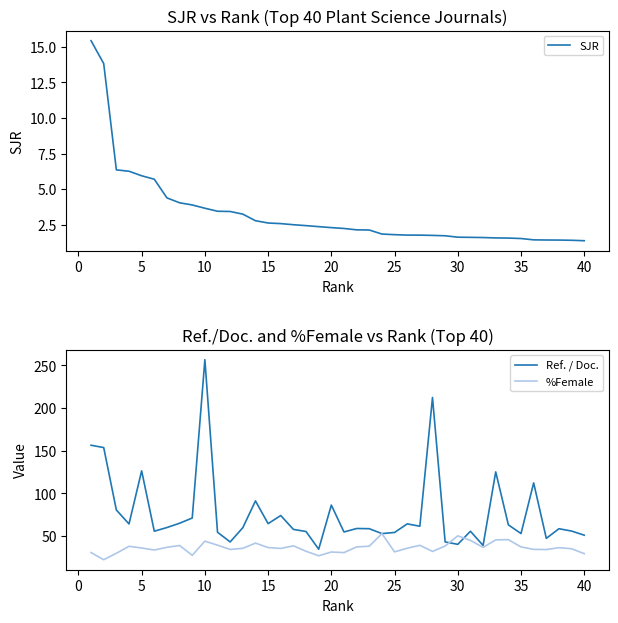

What is the highest value of the Ref. / Doc. series?

256.7